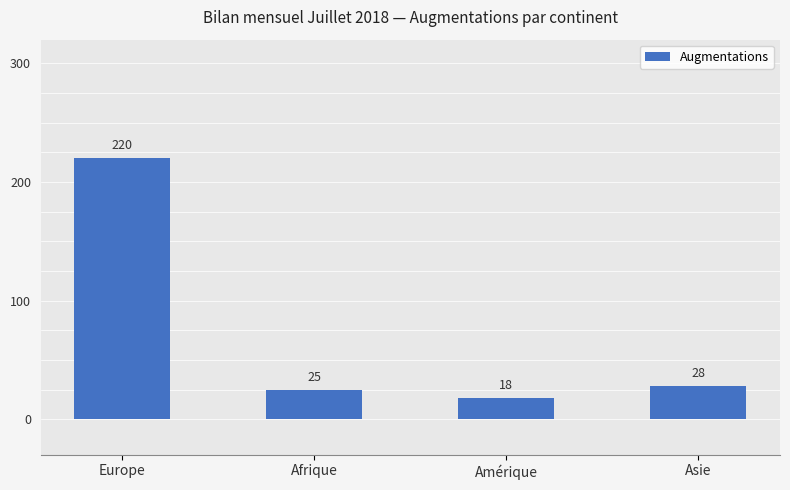

How many bars are there in total?

4